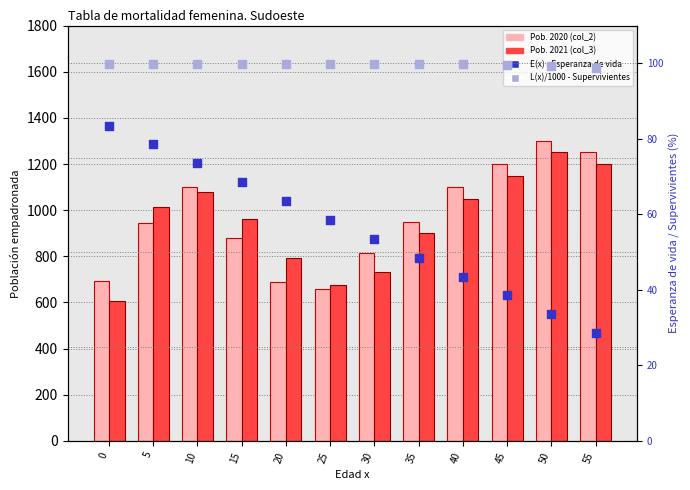

Is the value of L(x)/1000 - Supervivientes at 50 greater than the value of Pob. 2021 (col_3) at 35?

No